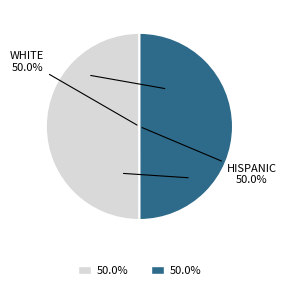

What percentage is NOT represented by HISPANIC?

50.0%